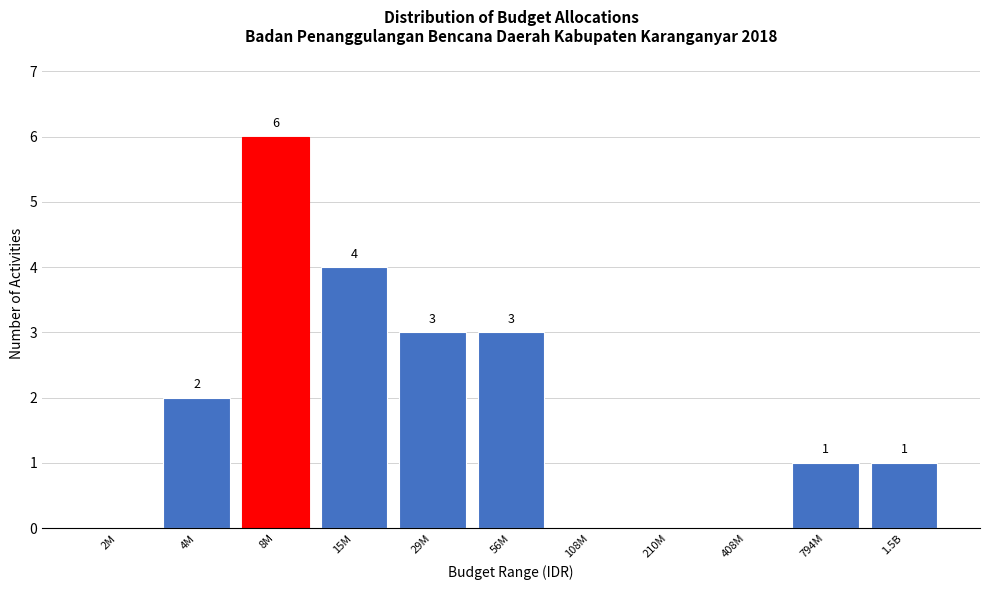

Reading right to left, what are all the values shown in this chart?

1.5B=1	794M=1	408M=0	210M=0	108M=0	56M=3	29M=3	15M=4	8M=6	4M=2	2M=0